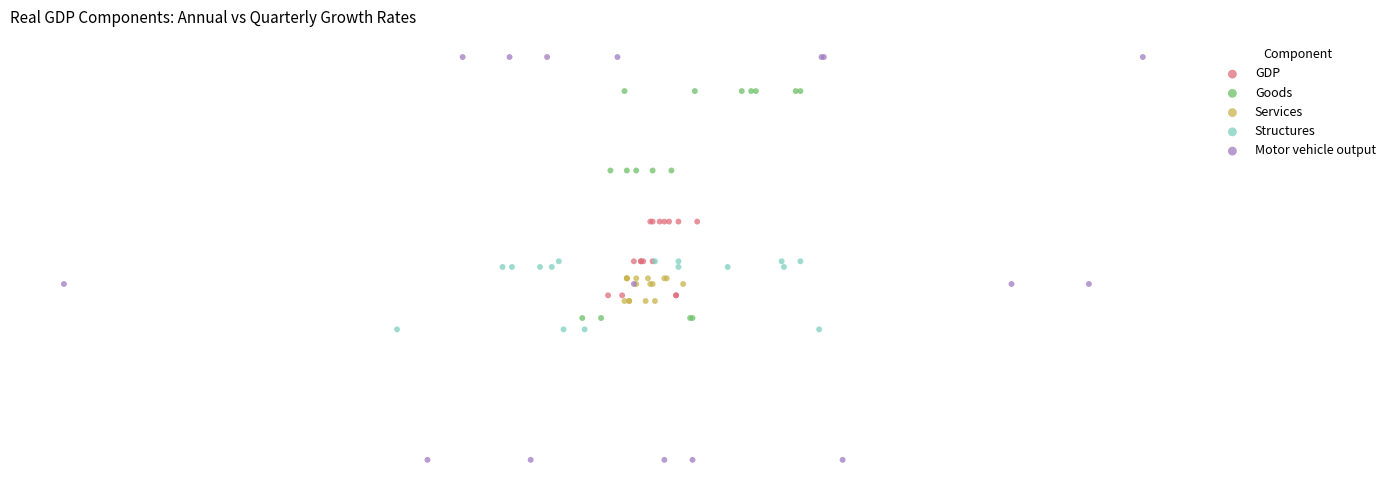

Which series has the widest spread of Y values?

Motor vehicle output